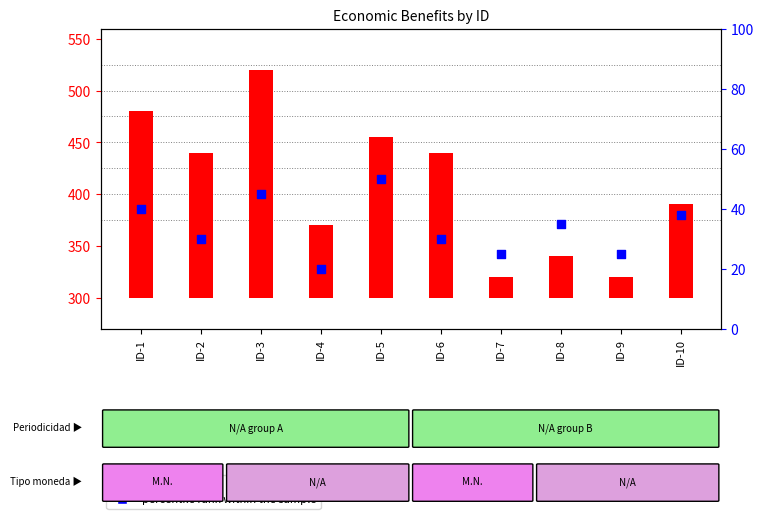

What is the ratio of the value at ID-2 to the value at ID-1?

0.8